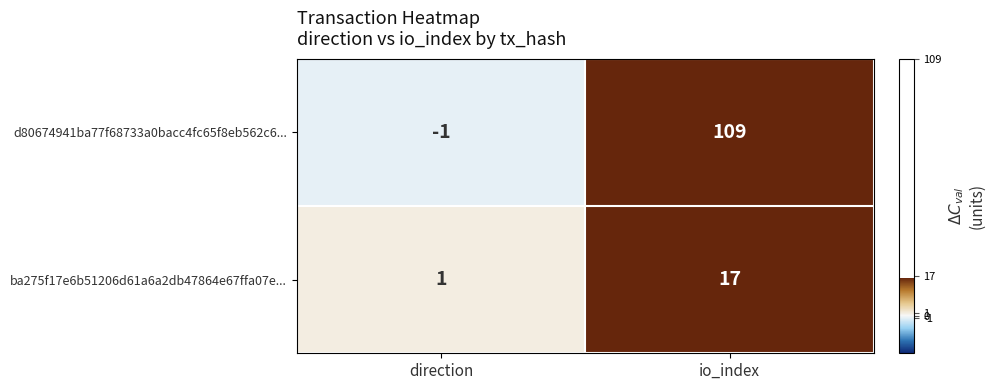

How many data points does each series have?

2